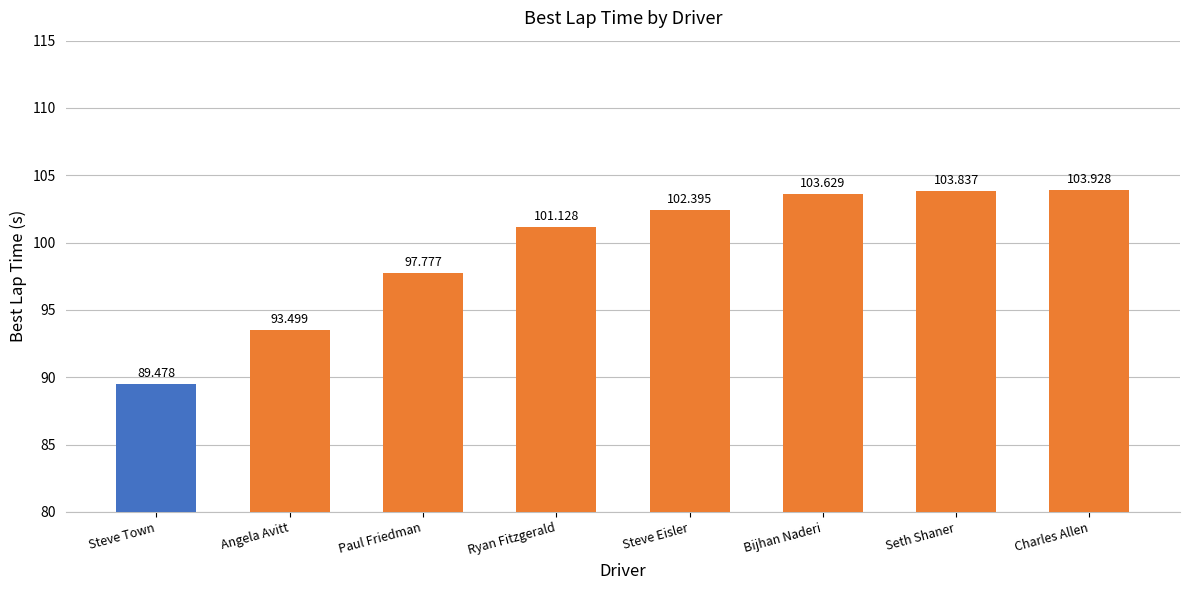

What is the greatest value displayed?

103.9